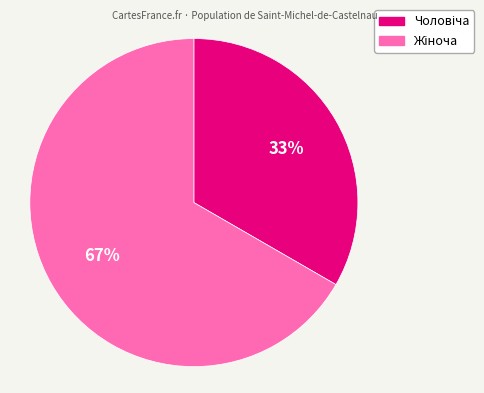

To the nearest percent, what is the average slice percentage?

50%